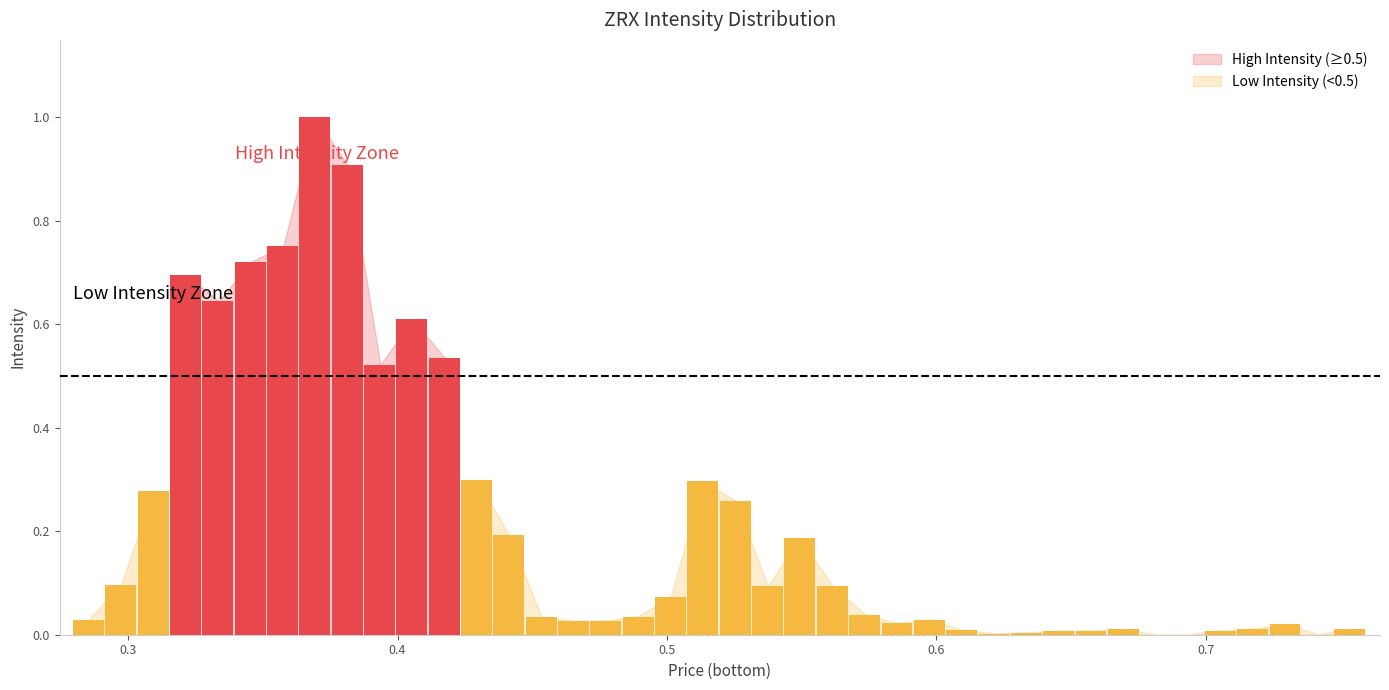

What is the maximum value shown in the chart?

1.0